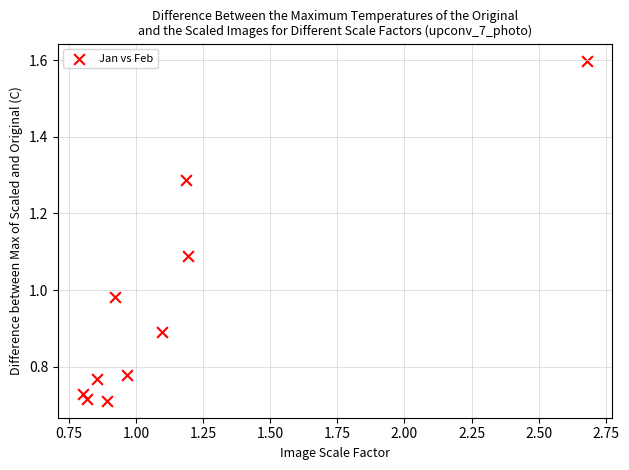

What is the range of X values (max minus min)?

1.9